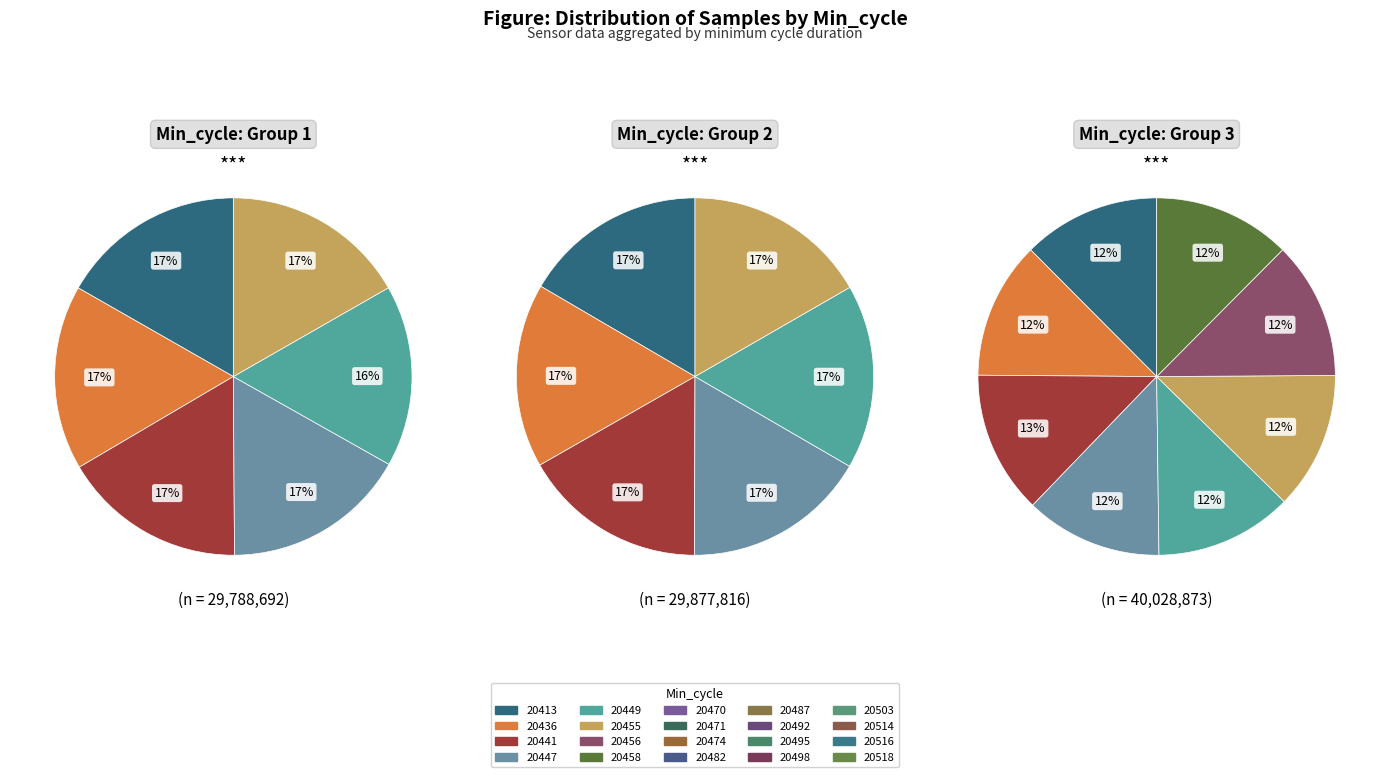

How many segments does this pie chart have?

20